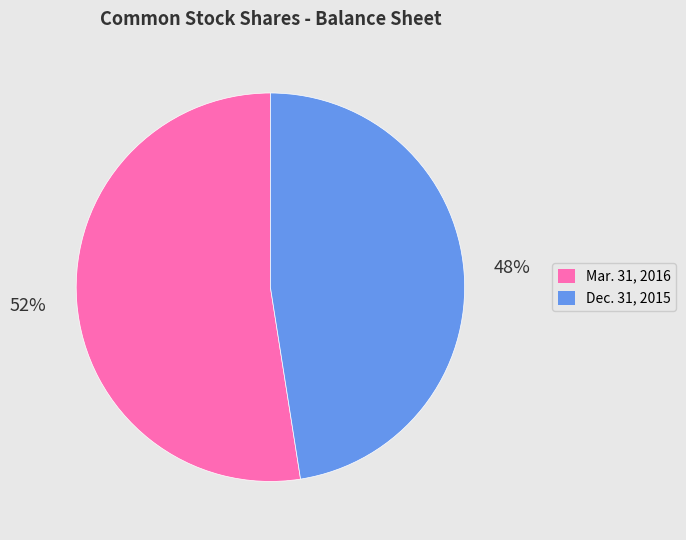

Do Mar. 31, 2016 and Dec. 31, 2015 together represent more than half of the pie?

Yes